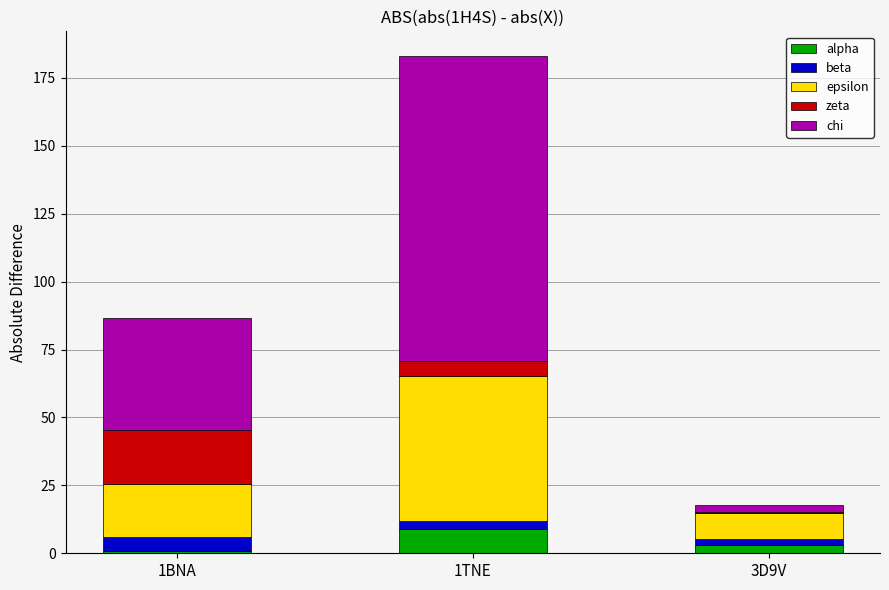

At which category is the sum across all series the highest?

1TNE